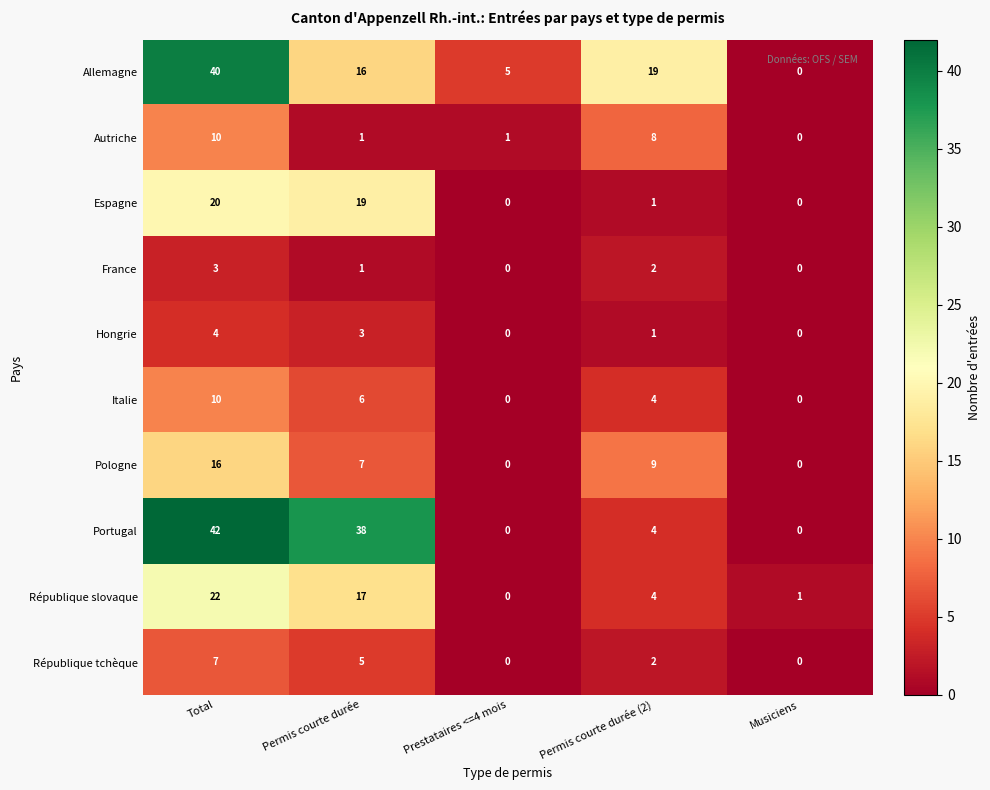

How many Hongrie values are between 0 and 3?

4